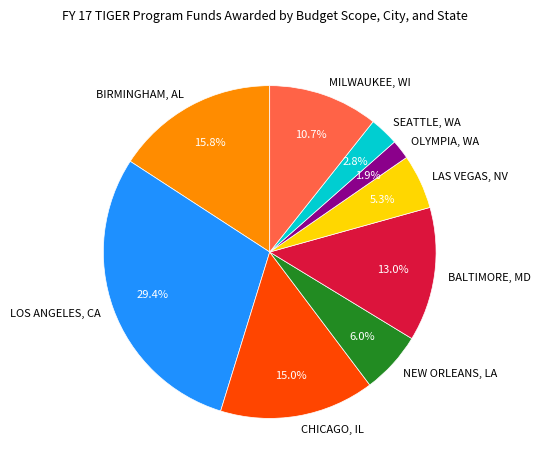

To the nearest percent, what percentage of the pie is CHICAGO, IL?

15%